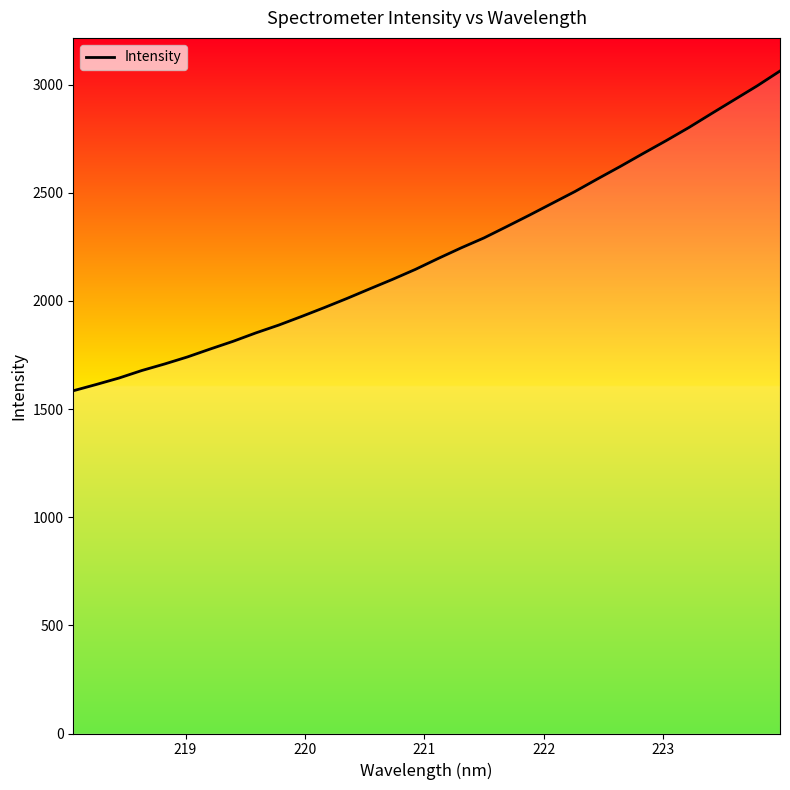

How many values are below 2196?

16